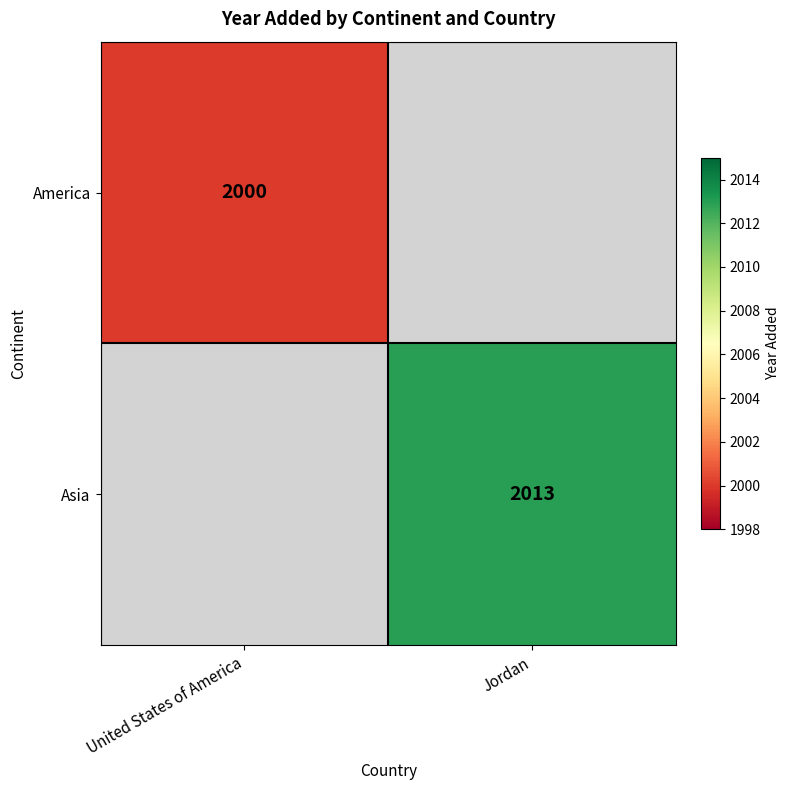

What is the minimum value shown in the chart?

2000.0